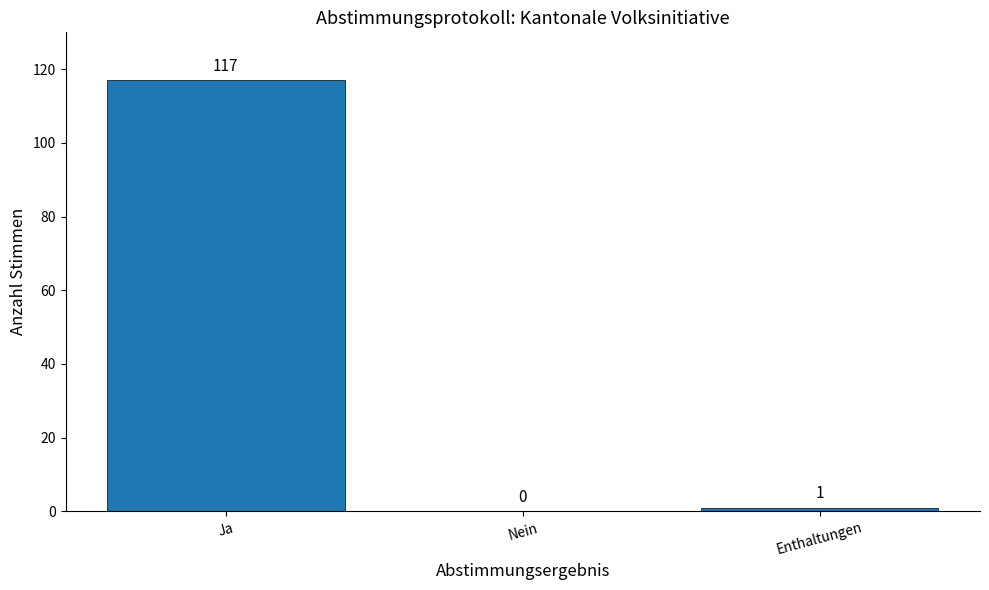

How many positive values are there?

2